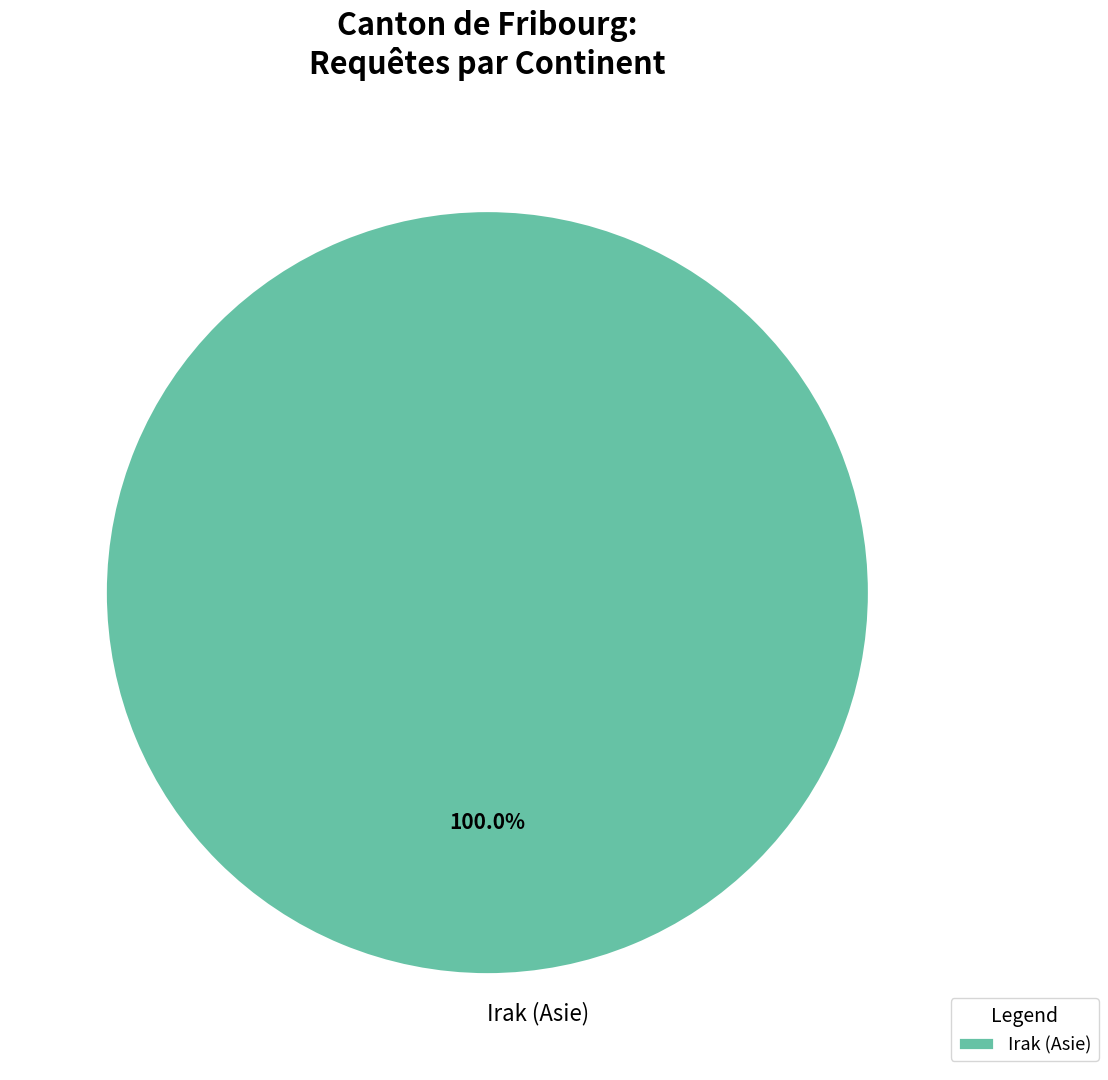

Rank the categories by value from lowest to highest.

Irak (Asie)